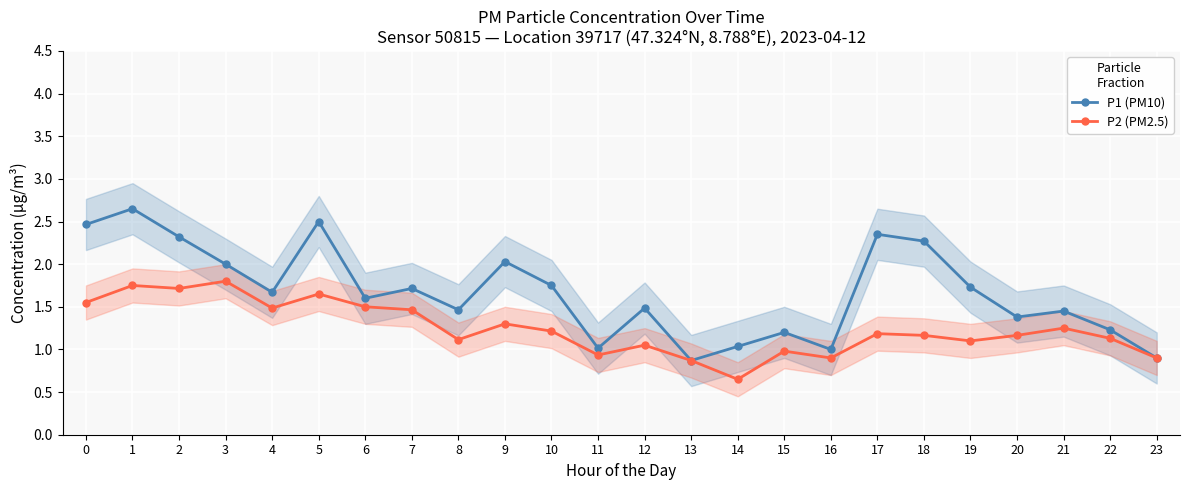

At how many categories does at least one series exceed 0?

24